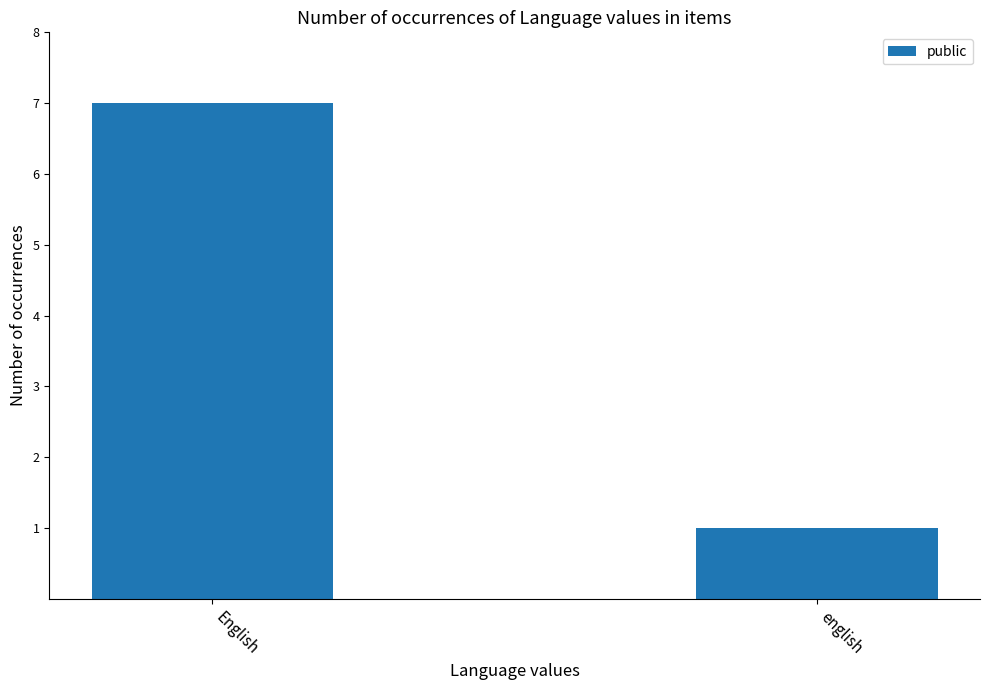

Read the value at English.

7